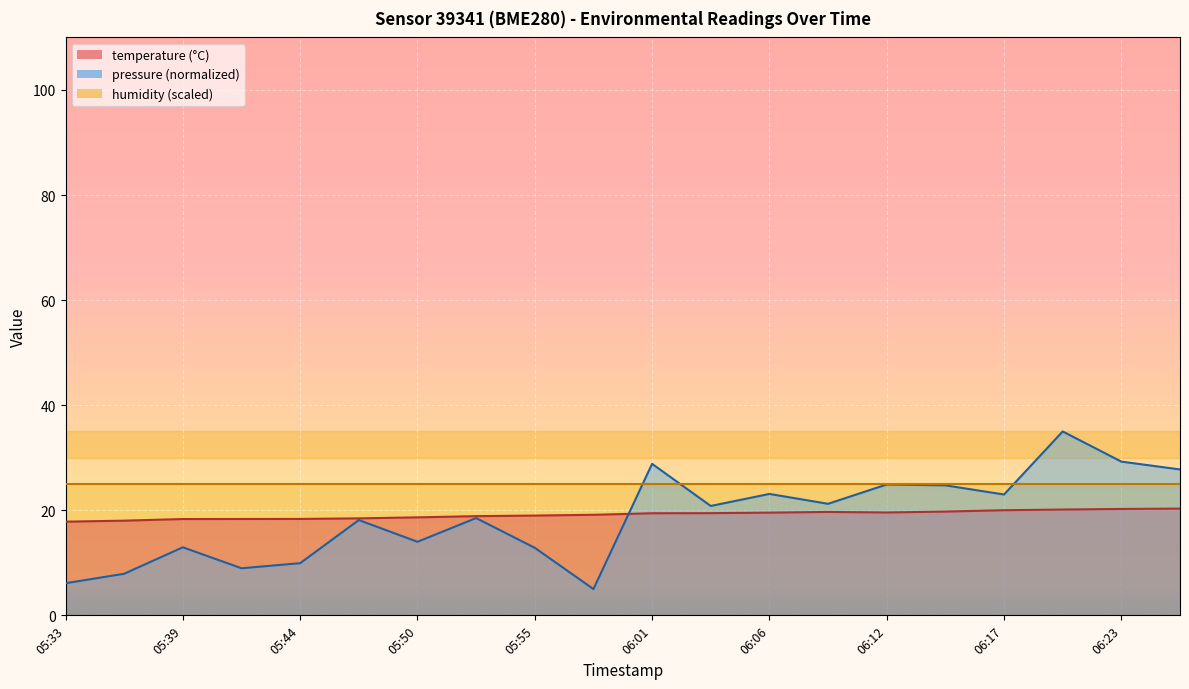

Where is the first local minimum for temperature?

06:12